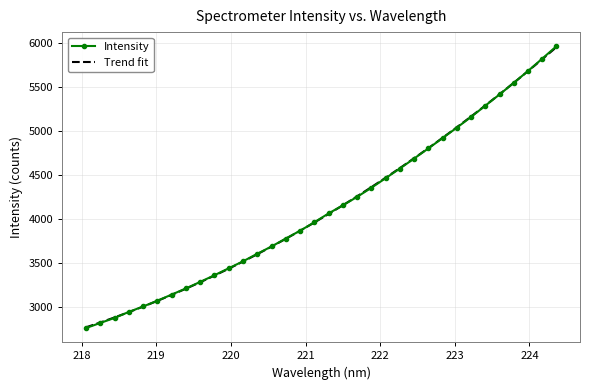

What is the value of the Intensity point at the 6th from the left?

3076.6